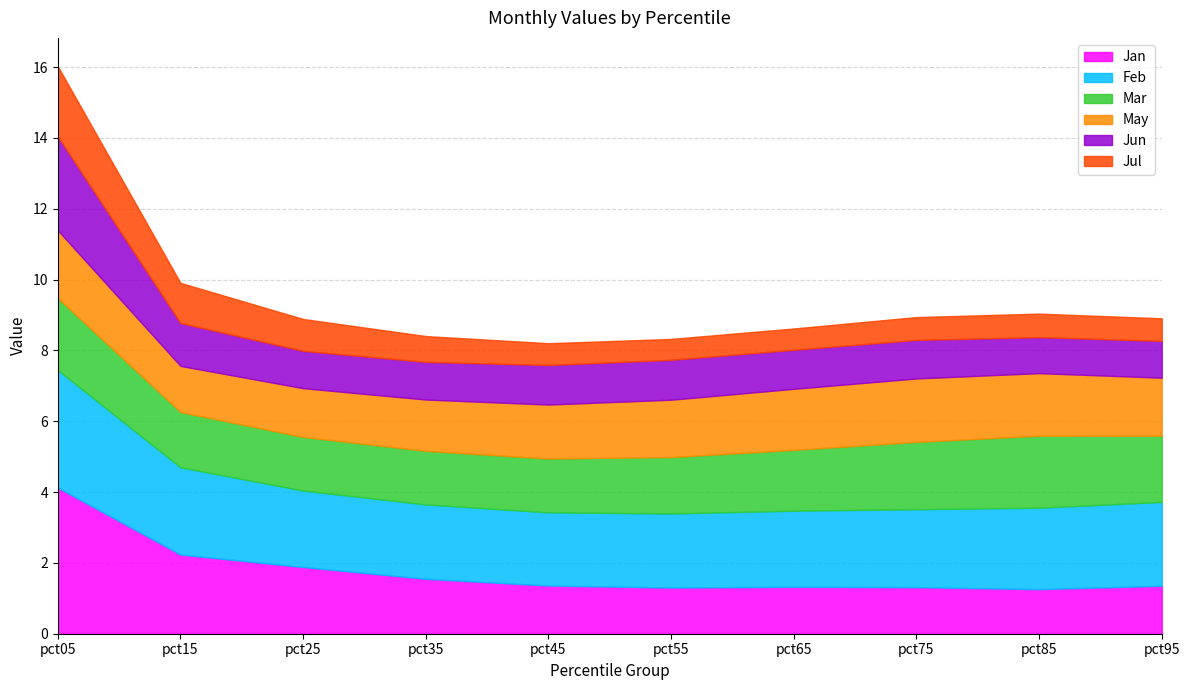

How many intersections are there between Mar and Jan?

1